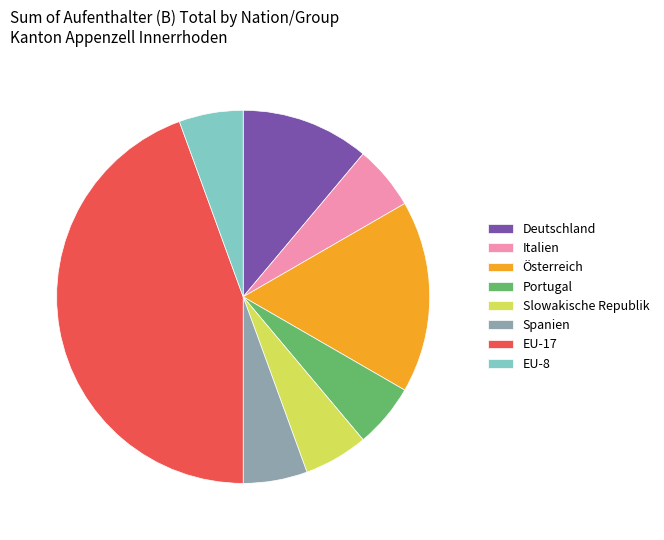

Is there a majority slice in this chart?

No